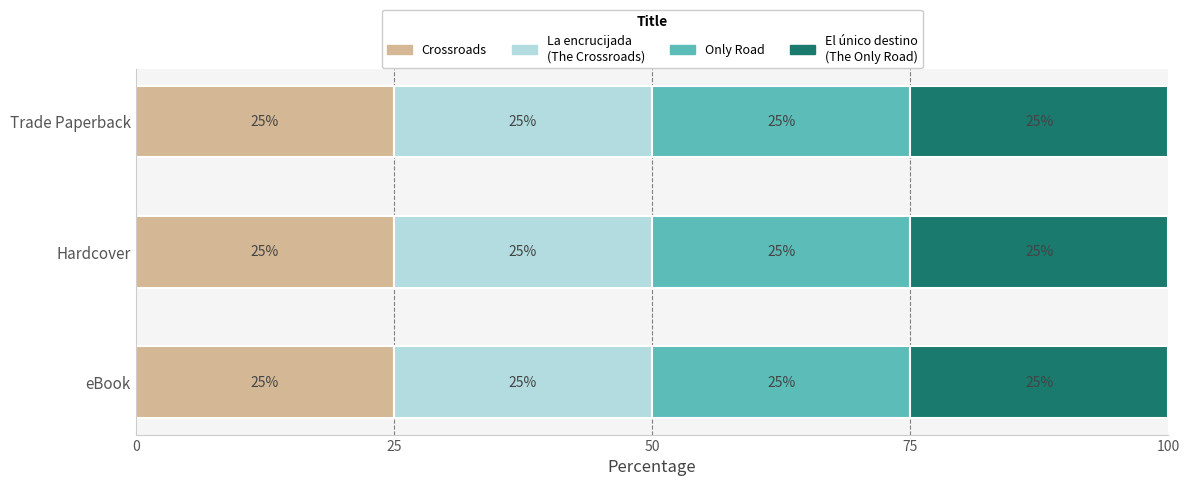

Which has a higher value, Crossroads or La encrucijada (The Crossroads)?

Crossroads